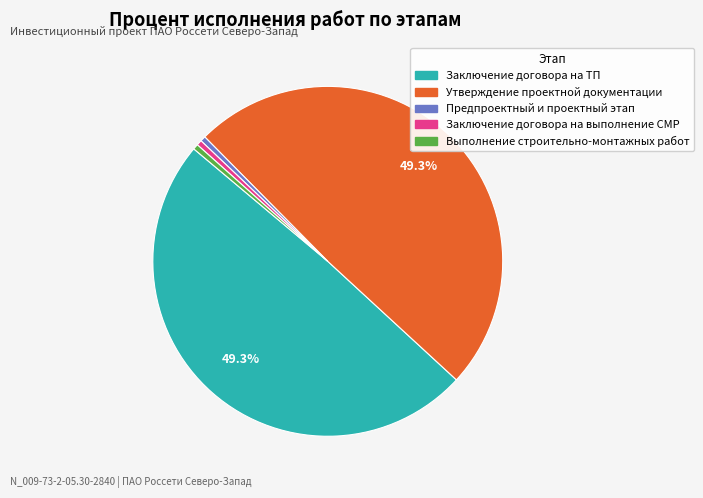

Is there any slice that represents more than half of the pie?

No